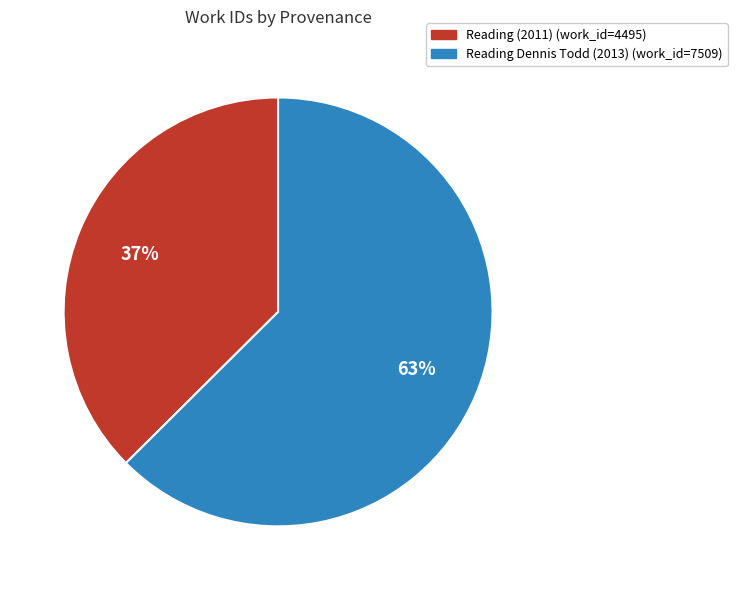

Approximately how many times larger is the value at Reading (2011) compared to Reading Dennis Todd (2013)?

0.6